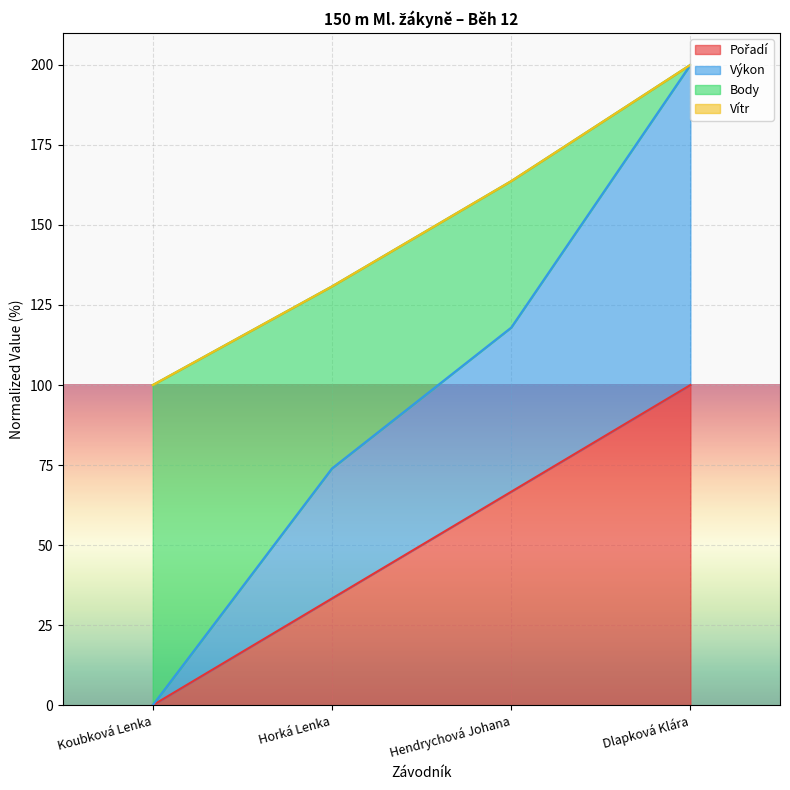

True or false: Pořadí has more than 1 interior local peaks.

False